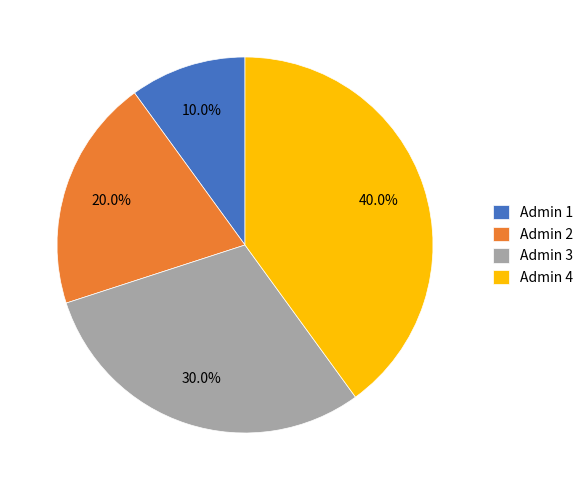

Count the number of slices in the pie.

4